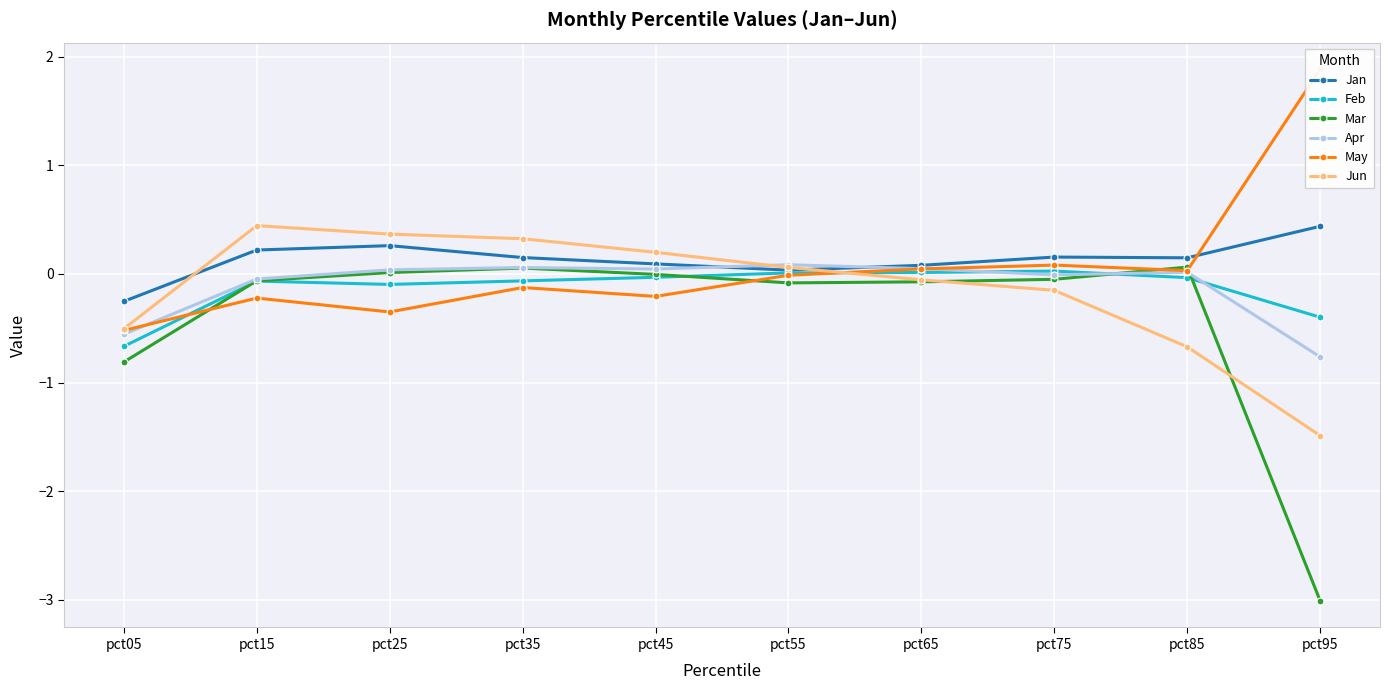

Where is the first local maximum for Jun?

pct15